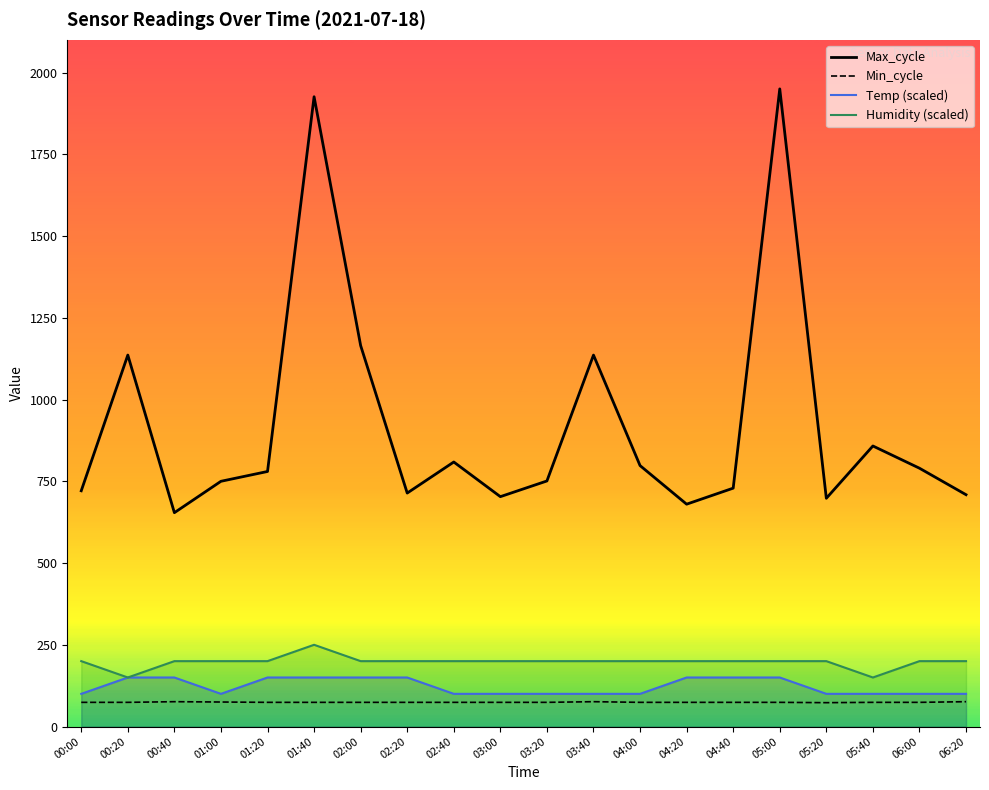

True or false: Min_cycle has more than 0 points higher than both neighbors.

True